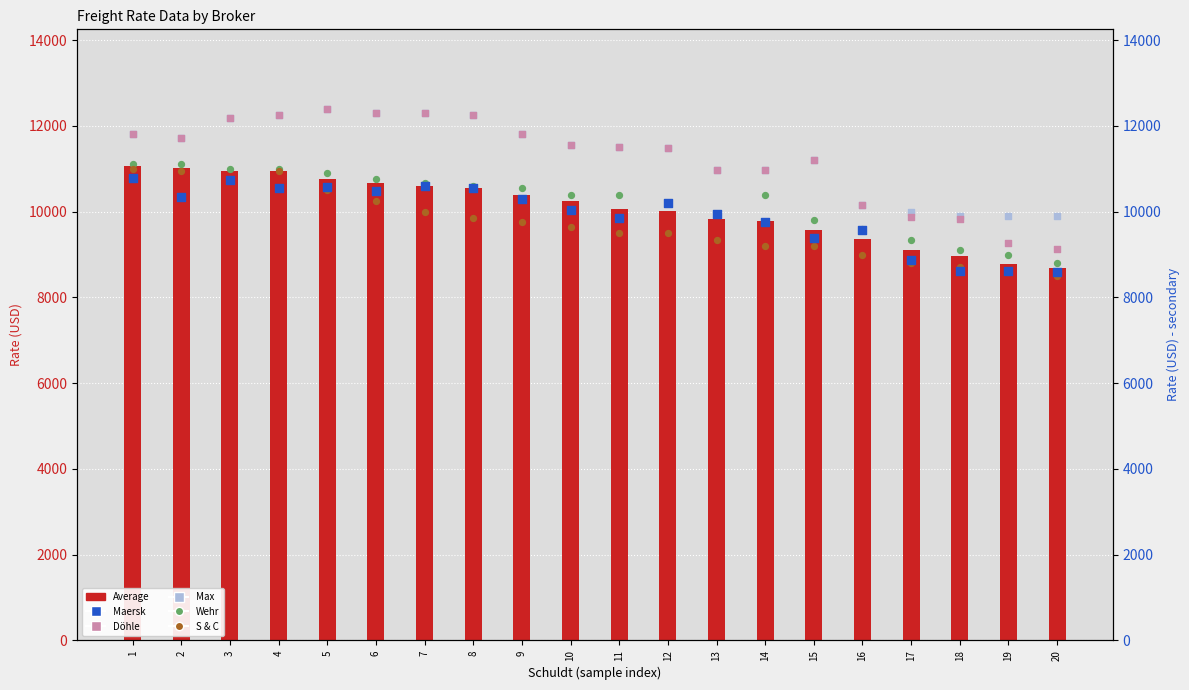

What are all the series names shown in the legend?

Average, Maersk, Döhle, Max, Wehr, S & C